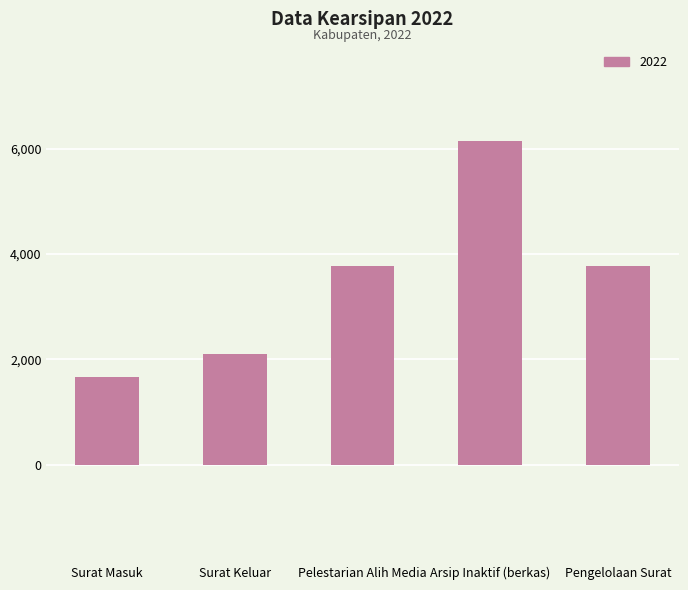

What is the sum of the values at Pengelolaan Surat and Surat Masuk?

5441